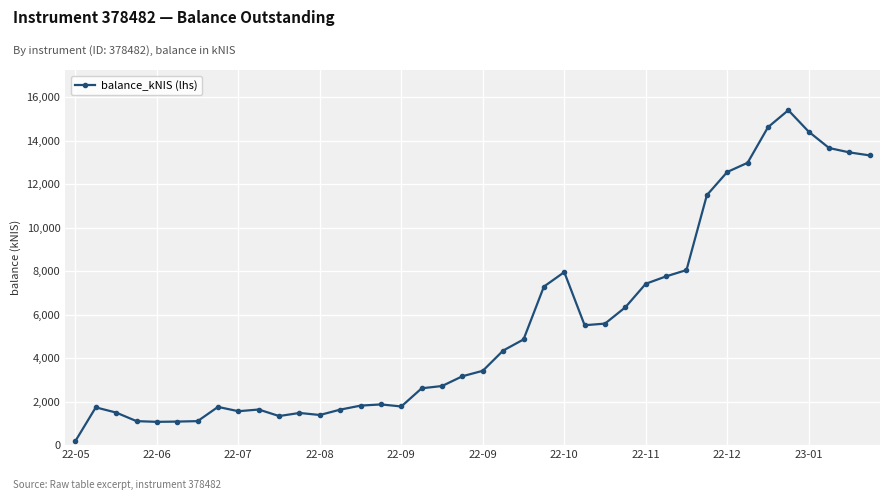

True or false: the data has more than 0 interior local peaks.

True